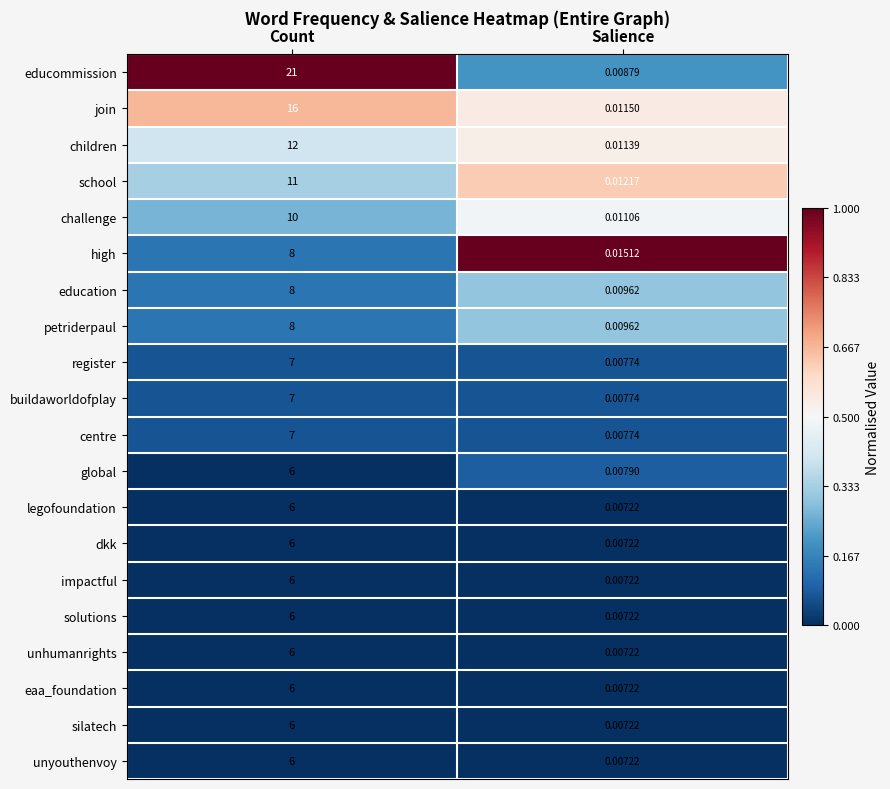

Between Count and Salience, which series saw the biggest shift?

educommission